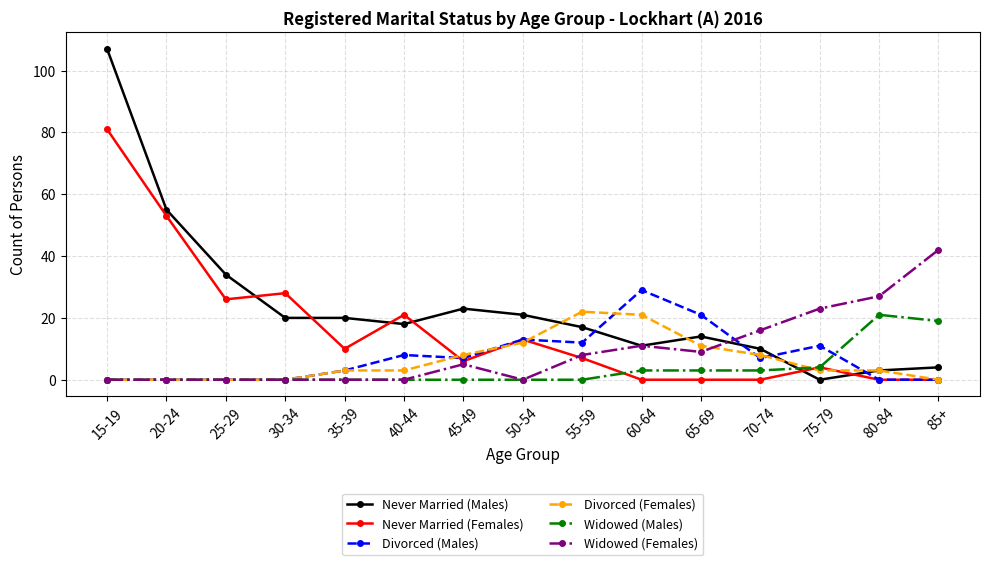

Which series ends up on top after the final intersection of Divorced (Males) and Never Married (Males)?

Never Married (Males)